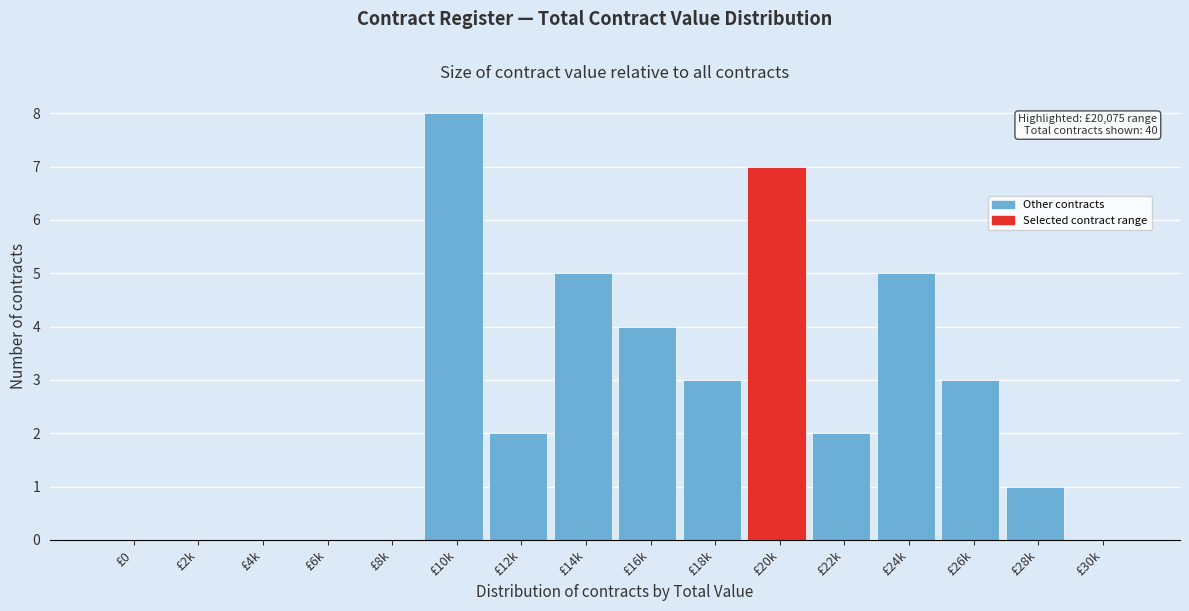

Reading left to right, extract all data points from this chart.

£0=0	£2k=0	£4k=0	£6k=0	£8k=0	£10k=8	£12k=2	£14k=5	£16k=4	£18k=3	£20k=7	£22k=2	£24k=5	£26k=3	£28k=1	£30k=0